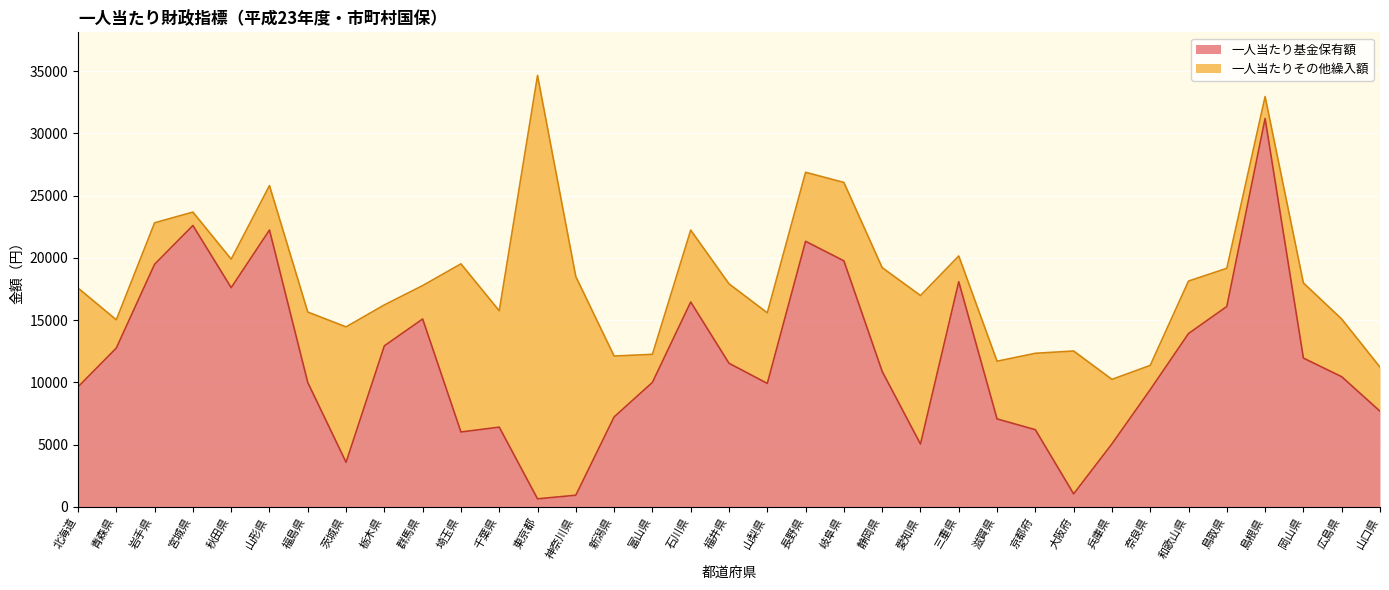

What is the value of the 5th point from the left?

17606